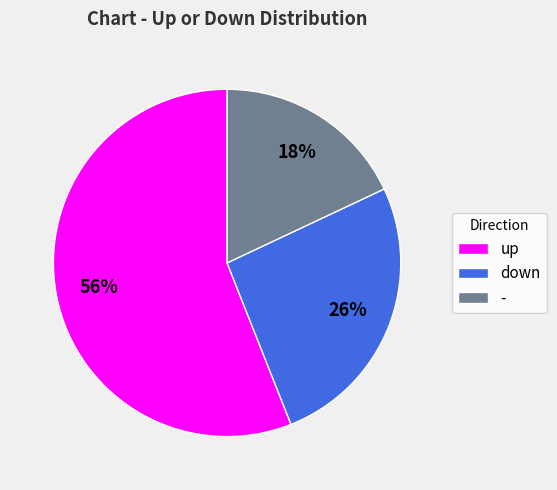

Is the sum of up and down greater than half?

Yes